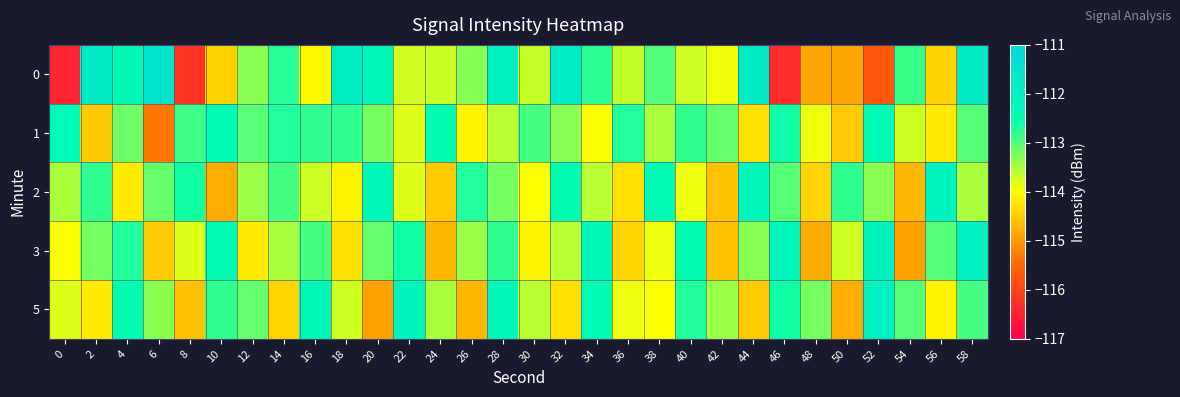

Reading left to right, what are all the values shown in this chart?

0: 0=-116.5	2=-111.7	4=-112.4	6=-111.5	8=-116.2	10=-114.4	12=-113.3	14=-112.7	16=-114.1	18=-111.9	20=-112.2	22=-113.7	24=-113.7	26=-113.3	28=-112.0	30=-113.7	32=-111.7	34=-112.8	36=-113.6	38=-113.0	40=-113.7	42=-113.9	44=-111.8	46=-116.3	48=-114.9	50=-114.9	52=-115.7	54=-112.8	56=-114.4	58=-111.7
1: 0=-112.3	2=-114.5	4=-113.1	6=-115.3	8=-112.9	10=-112.4	12=-113.0	14=-112.7	16=-112.8	18=-112.8	20=-113.2	22=-113.8	24=-112.5	26=-114.1	28=-113.6	30=-112.9	32=-113.3	34=-114.0	36=-112.7	38=-113.5	40=-112.8	42=-113.1	44=-114.3	46=-112.6	48=-113.9	50=-114.5	52=-112.4	54=-113.7	56=-114.2	58=-113.0
2: 0=-113.5	2=-112.8	4=-114.2	6=-113.1	8=-112.6	10=-114.8	12=-113.4	14=-112.9	16=-113.7	18=-114.1	20=-112.3	22=-113.8	24=-114.5	26=-112.7	28=-113.2	30=-114.0	32=-112.5	34=-113.6	36=-114.3	38=-112.4	40=-113.9	42=-114.6	44=-112.2	46=-113.0	48=-114.4	50=-112.8	52=-113.3	54=-114.7	56=-112.1	58=-113.5
3: 0=-114.0	2=-113.2	4=-112.7	6=-114.5	8=-113.8	10=-112.4	12=-114.2	14=-113.5	16=-112.9	18=-114.3	20=-113.1	22=-112.6	24=-114.7	26=-113.4	28=-112.8	30=-114.1	32=-113.6	34=-112.3	36=-114.4	38=-113.9	40=-112.5	42=-114.6	44=-113.3	46=-112.2	48=-114.8	50=-113.7	52=-112.1	54=-114.9	56=-113.0	58=-112.0
5: 0=-113.8	2=-114.2	4=-112.5	6=-113.3	8=-114.6	10=-112.8	12=-113.1	14=-114.4	16=-112.3	18=-113.7	20=-114.9	22=-112.1	24=-113.5	26=-114.7	28=-112.2	30=-113.6	32=-114.3	34=-112.4	36=-113.9	38=-114.0	40=-112.7	42=-113.4	44=-114.5	46=-112.6	48=-113.2	50=-114.8	52=-112.0	54=-113.0	56=-114.1	58=-112.9